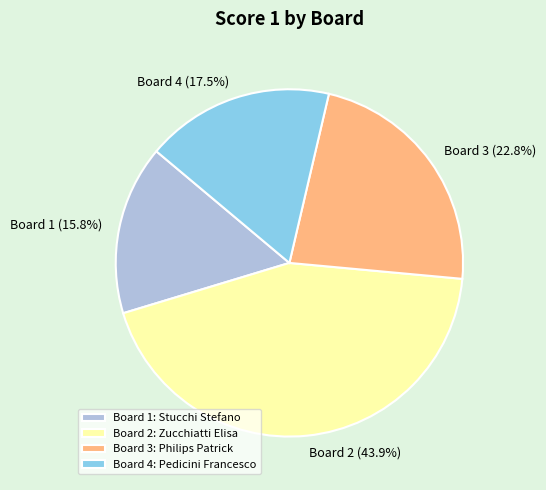

Is the sum of Board 2: Zucchiatti Elisa and Board 1: Stucchi Stefano greater than half?

Yes